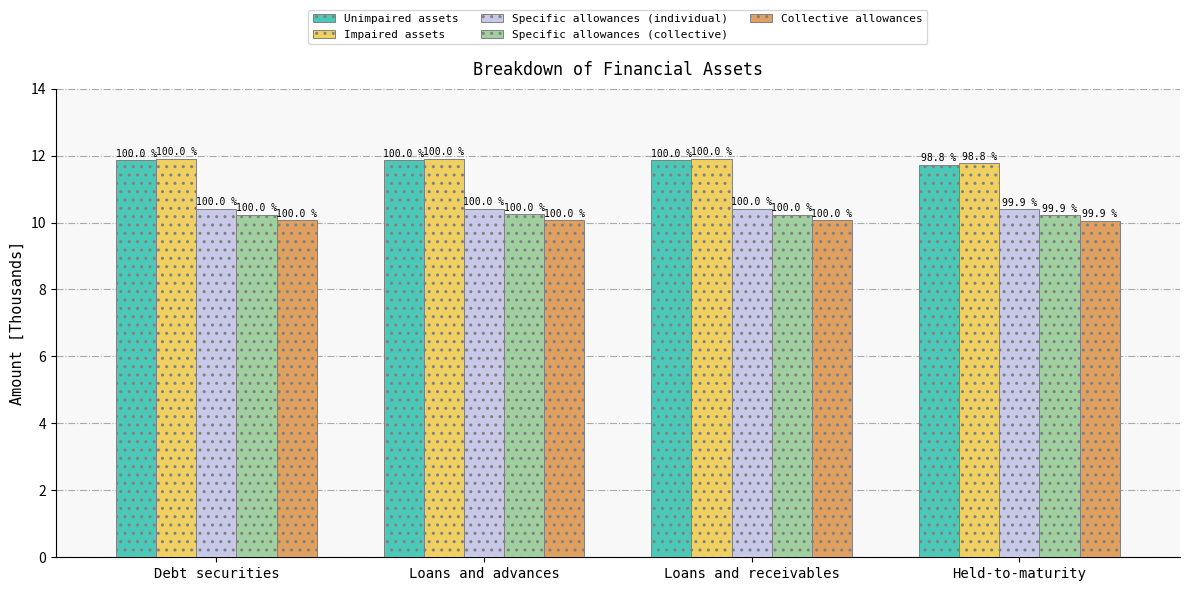

What is the label of the 4th bar from the right?

Debt securities